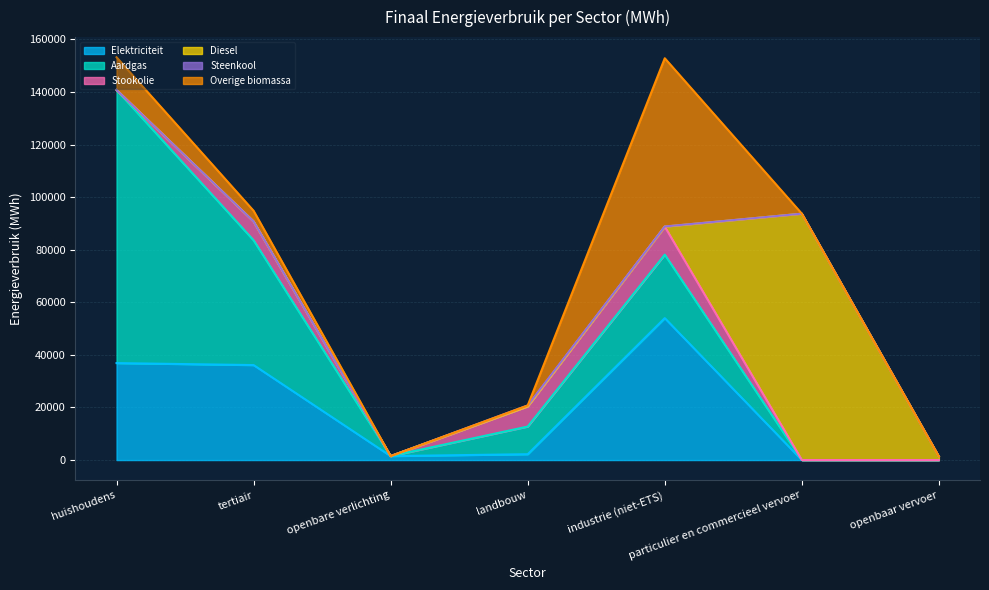

What is the highest value of the Elektriciteit series?

53990.6